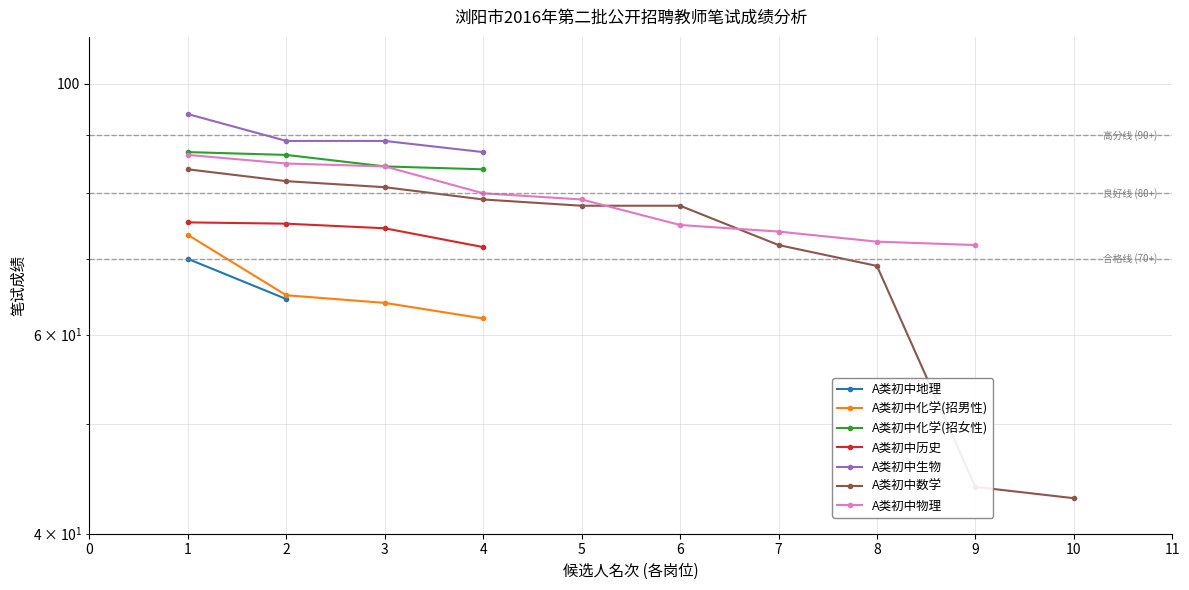

What is the sum of the A类初中化学(招女性) values at 4 and 2?

170.5